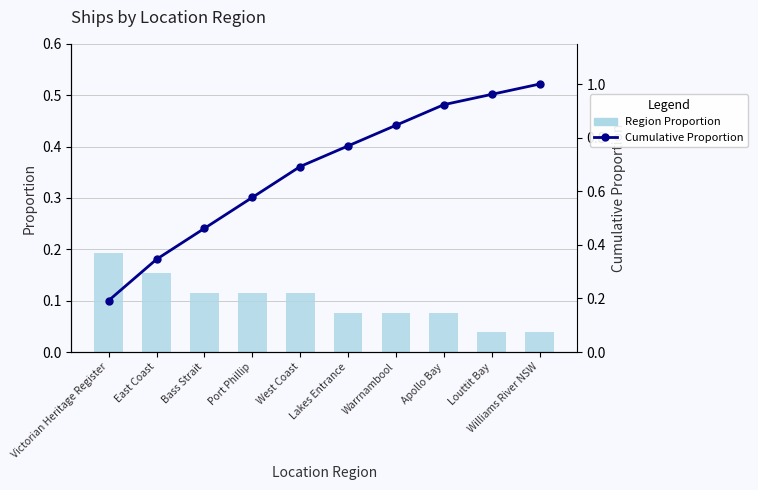

Which series has the largest total across all categories?

Cumulative Proportion